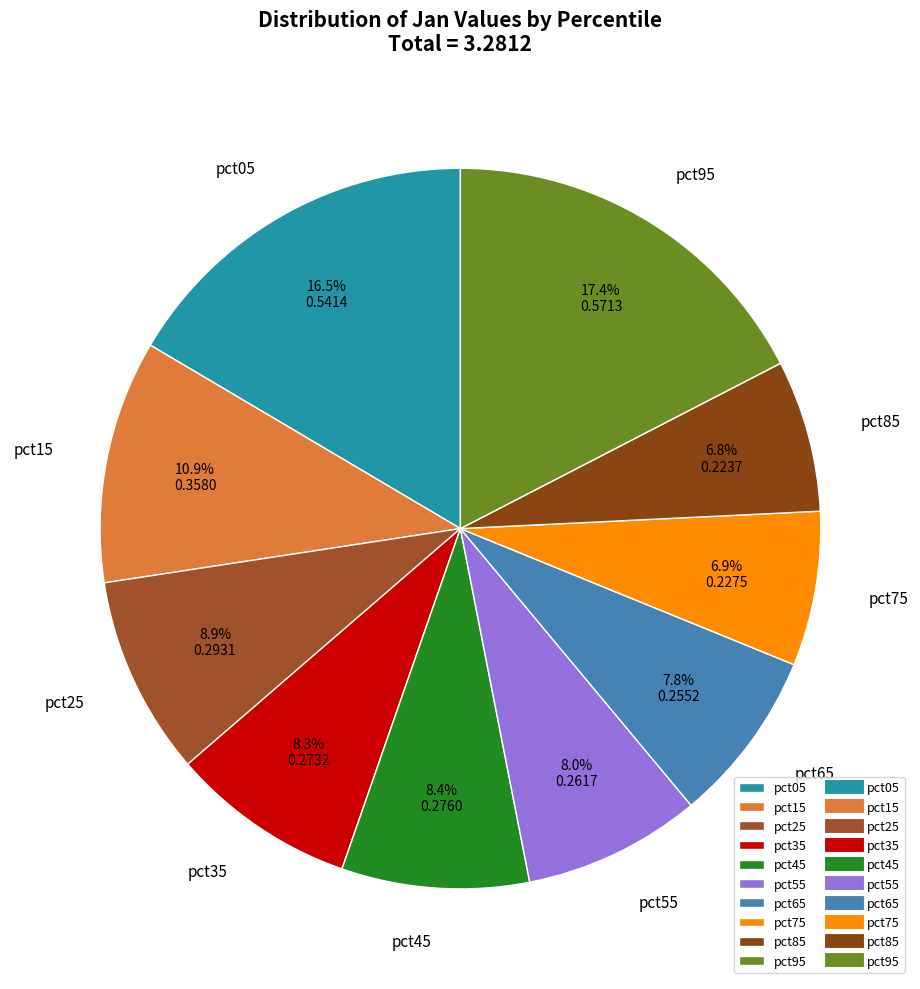

Which category has the biggest portion of the pie?

pct95